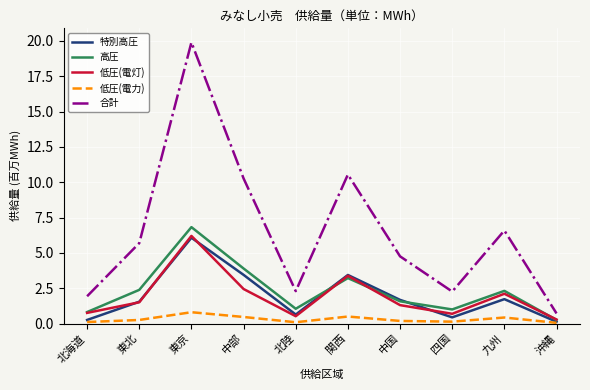

At how many categories does at least one series exceed 15?

1